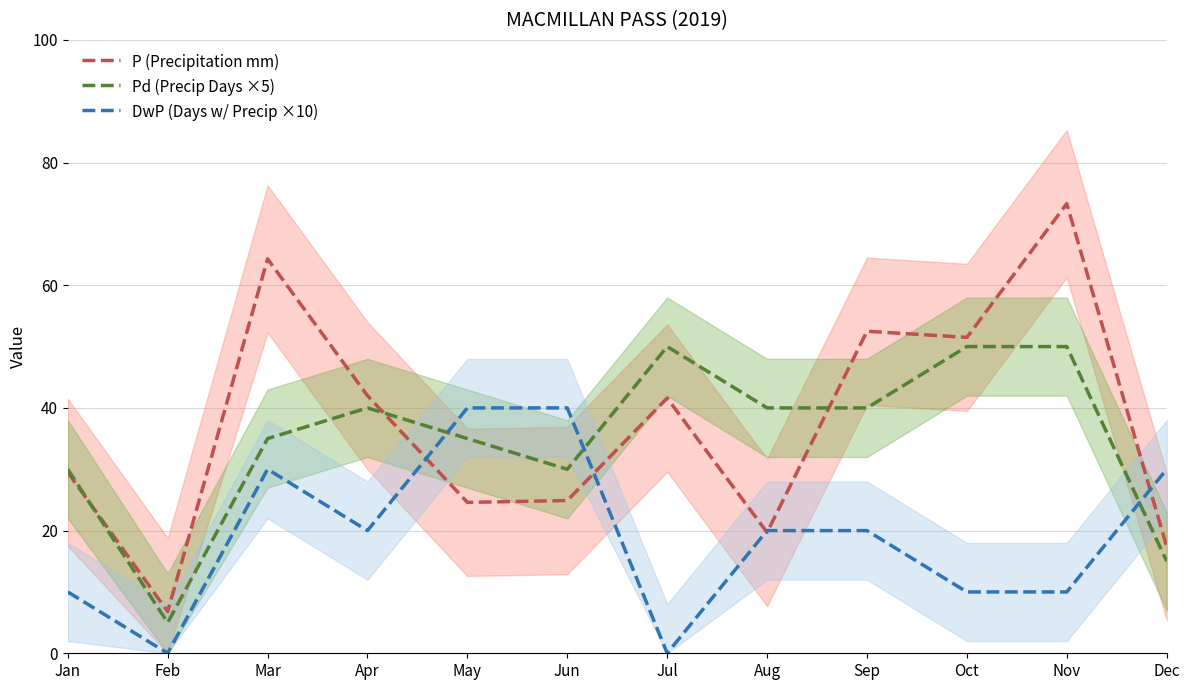

Which series has the widest spread of values?

P (Precipitation mm)